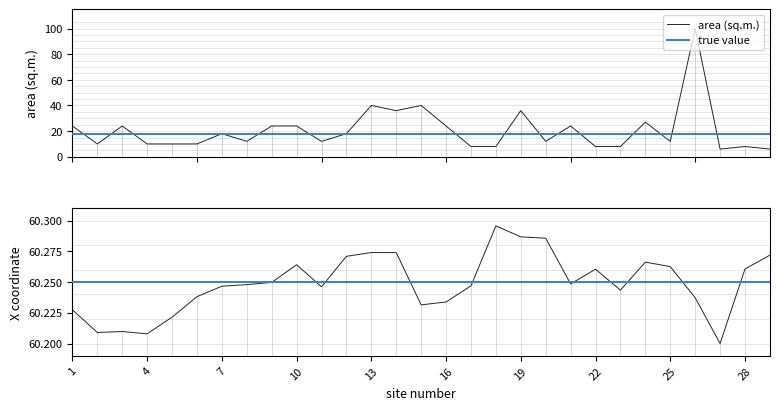

At which category is the sum across all series the highest?

26